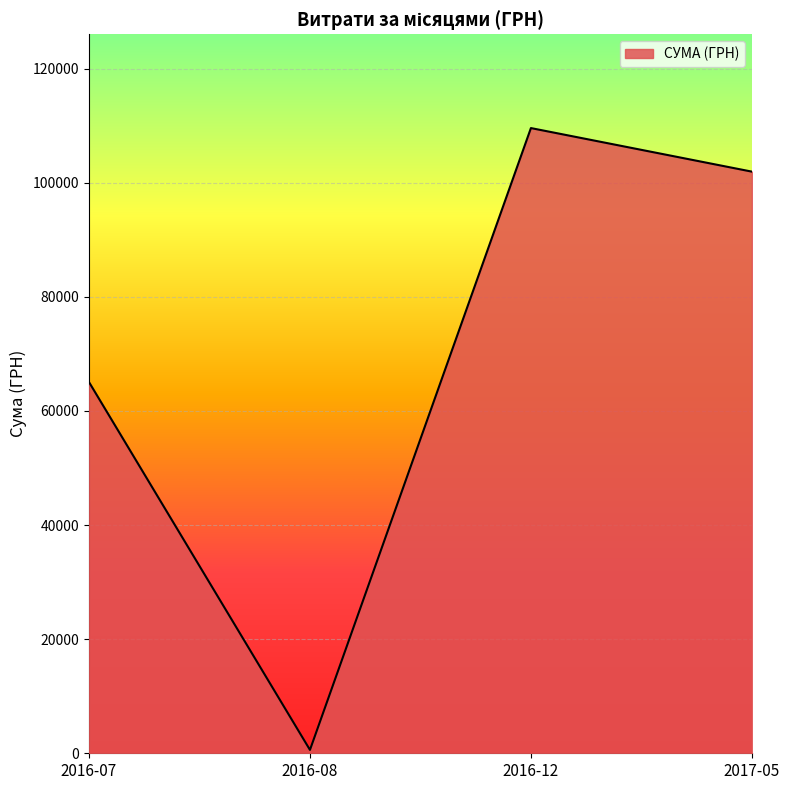

Rank the categories by value from lowest to highest.

2016-08, 2016-07, 2017-05, 2016-12